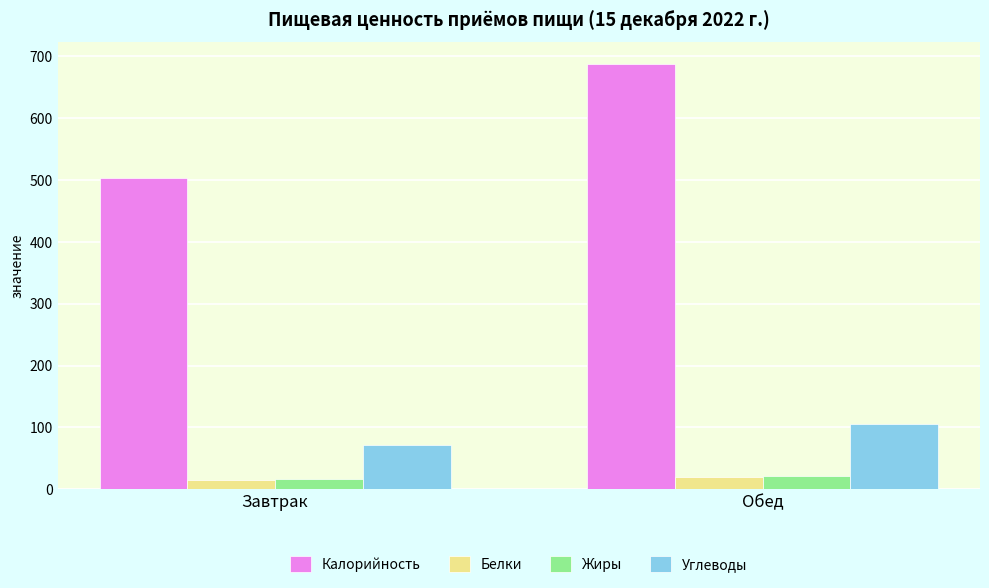

What is the total value across all series at Завтрак?

607.1